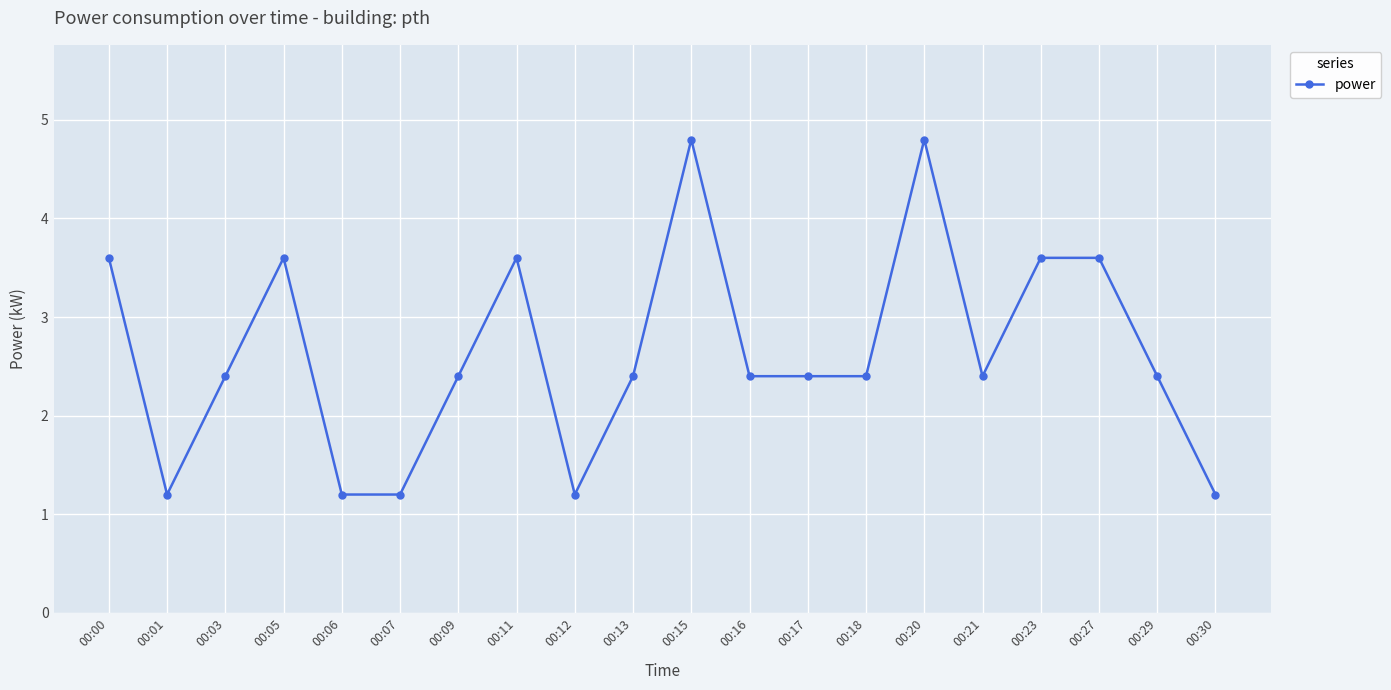

What is the maximum value shown in the chart?

4.8